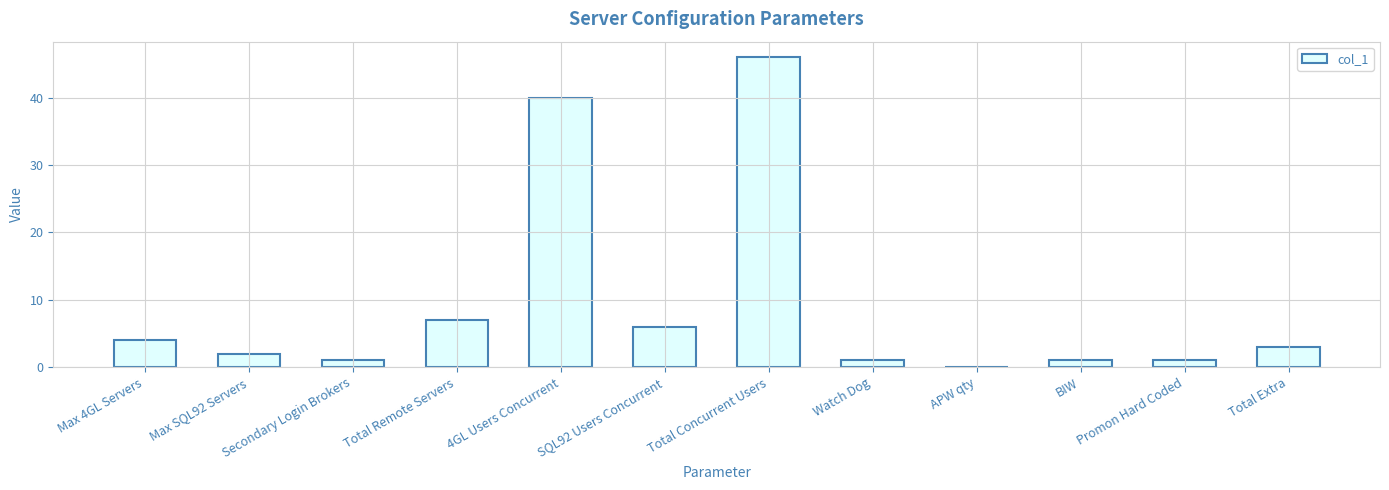

What is the sum of the values at Promon Hard Coded and SQL92 Users Concurrent?

7